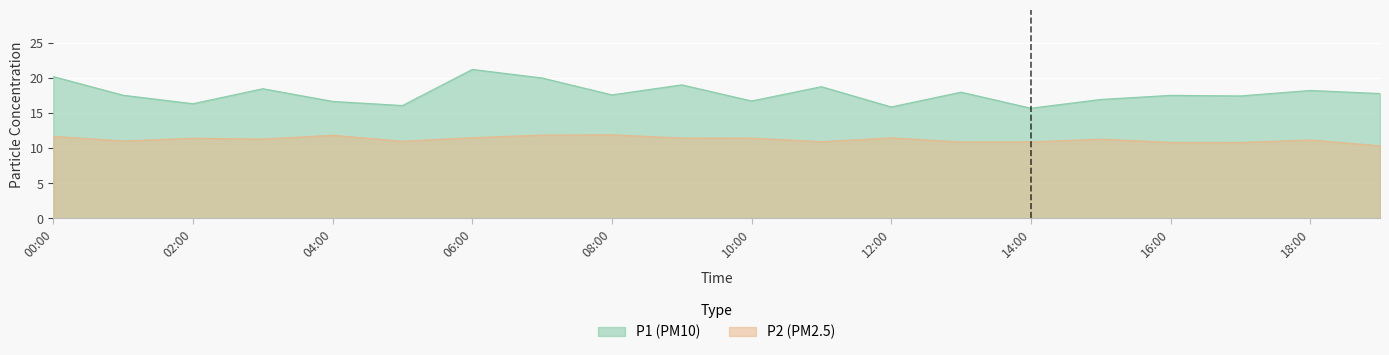

Reading left to right, list all the values displayed in this chart.

P1: 20.2	17.6	16.4	18.5	16.7	16.1	21.2	20.0	17.6	19.0	16.7	18.8	15.9	18.0	15.7	17.0	17.5	17.5	18.2	17.8
P2: 11.7	11.0	11.4	11.3	11.9	11.0	11.5	11.9	11.9	11.5	11.4	10.9	11.5	10.9	10.9	11.3	10.8	10.8	11.2	10.3